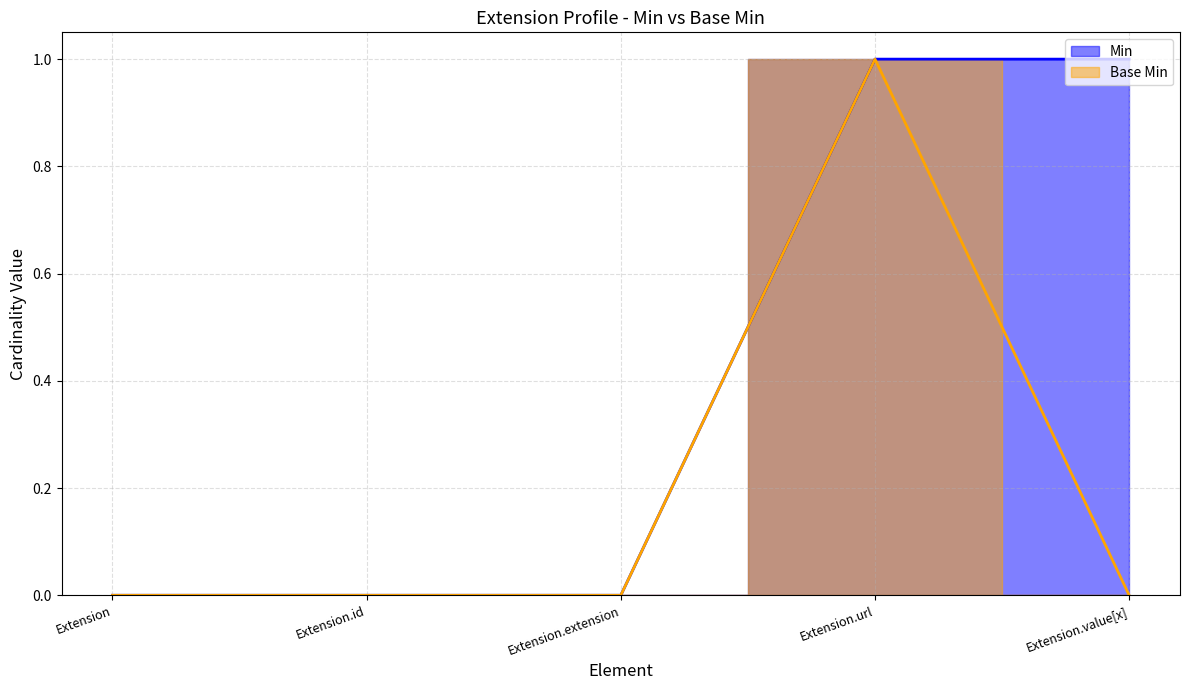

True or false: Min has more than 0 interior local peaks.

False